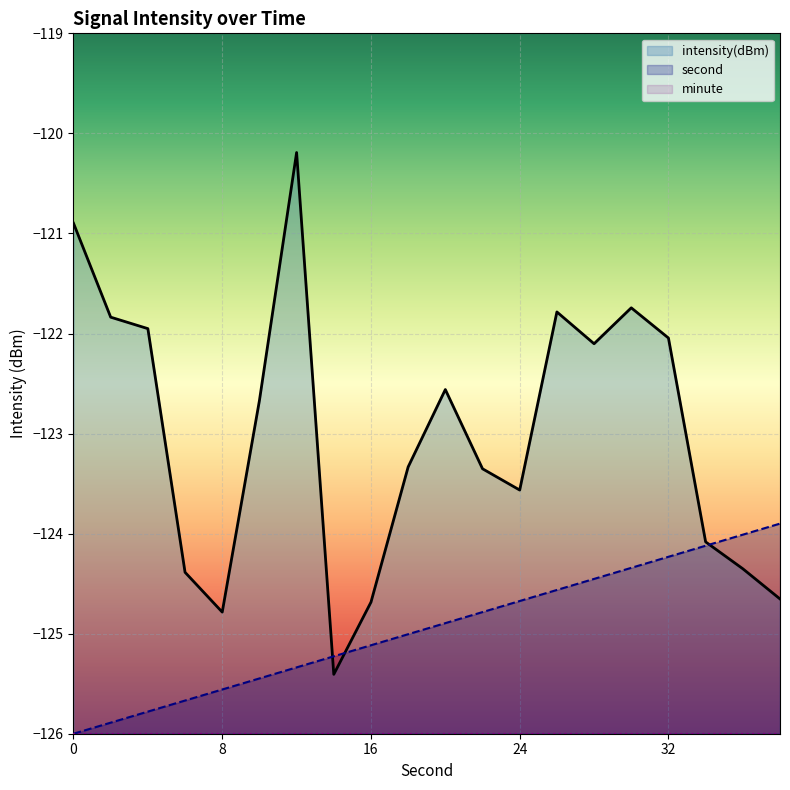

True or false: intensity(dBm) and minute intersect in this chart.

False